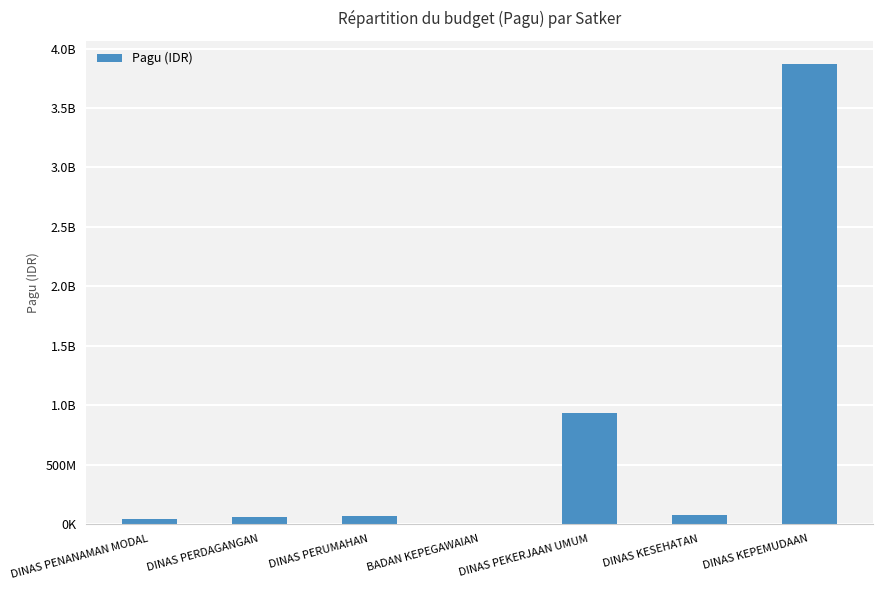

What is the label of the 2nd bar from the left?

DINAS PERDAGANGAN